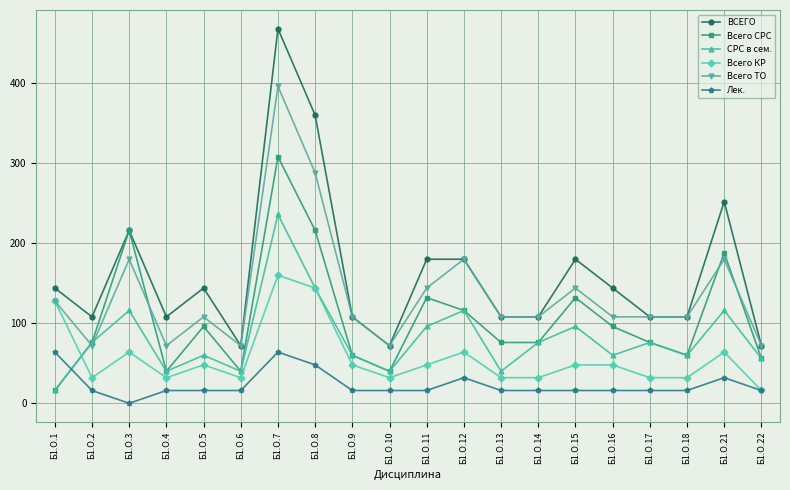

Rank the series by their average value, from lowest to highest.

Лек., Всего КР, СРС в сем., Всего СРС, Всего ТО, ВСЕГО